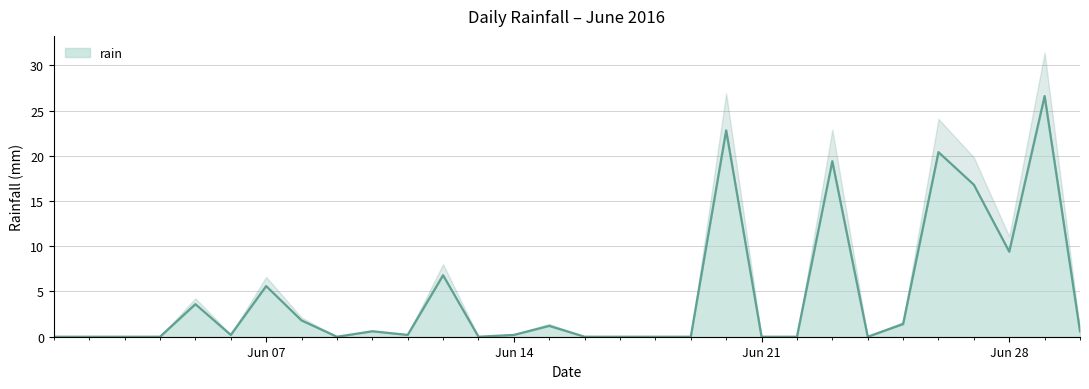

Approximately how many times larger is the value at 2016-06-06 compared to 2016-06-15?

0.2